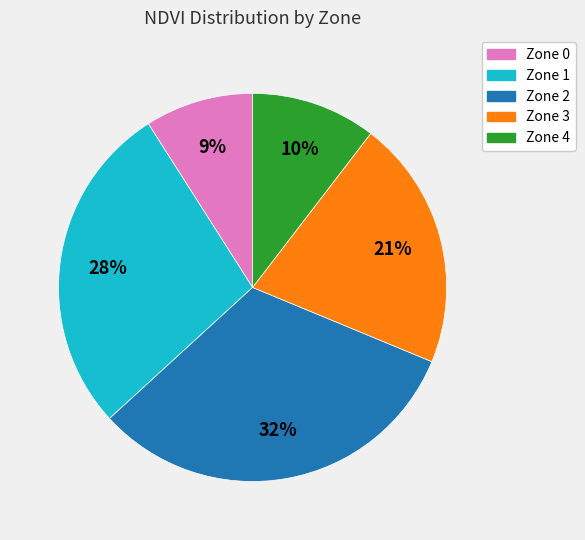

True or false: Zone 0 accounts for 9% of the total.

True